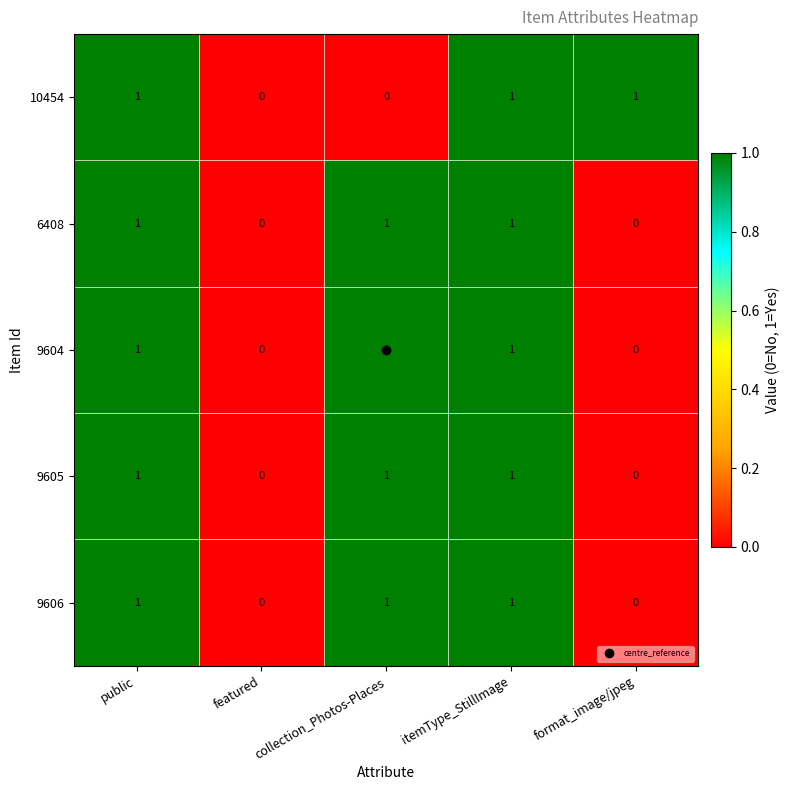

The value of 9605 at public is 0. True or false?

False